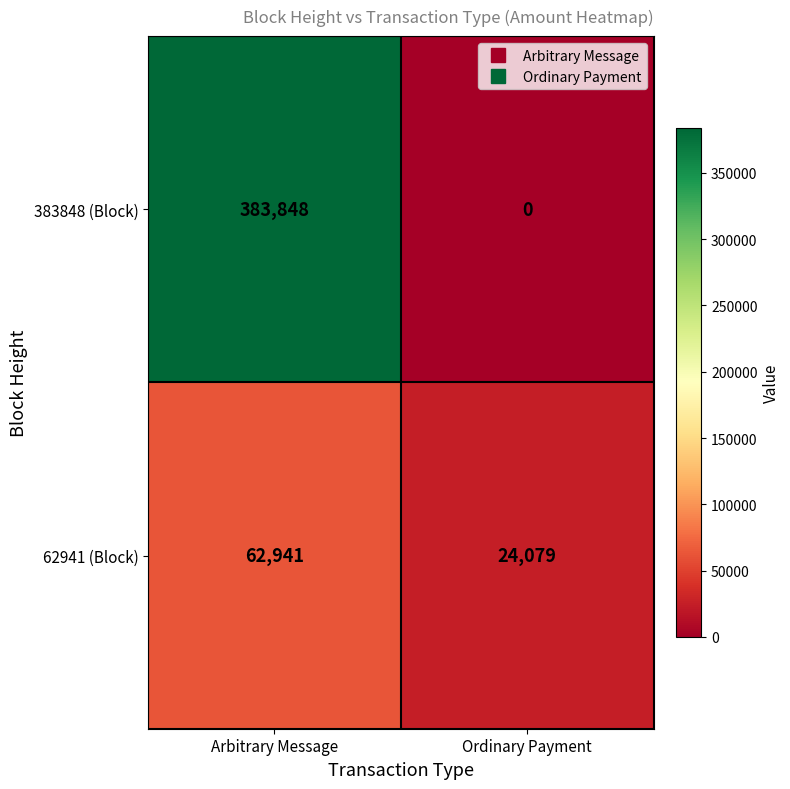

At which category does the chart reach its peak across all series?

Arbitrary Message